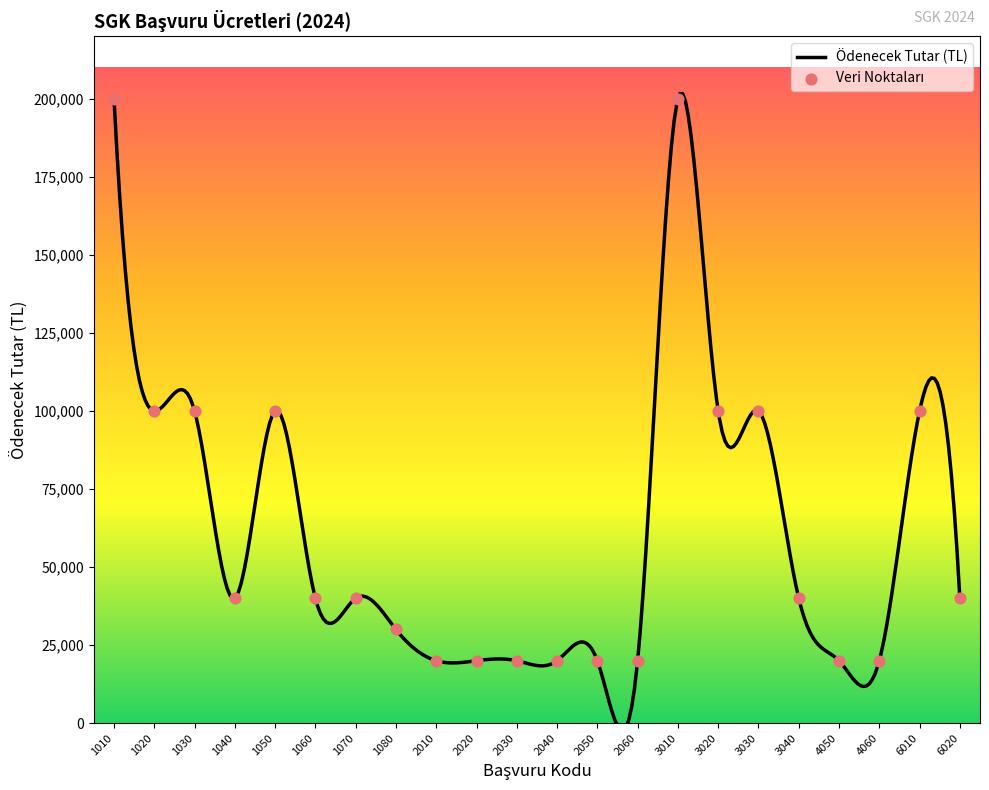

Which has a higher value, 1030 or 3020?

1030